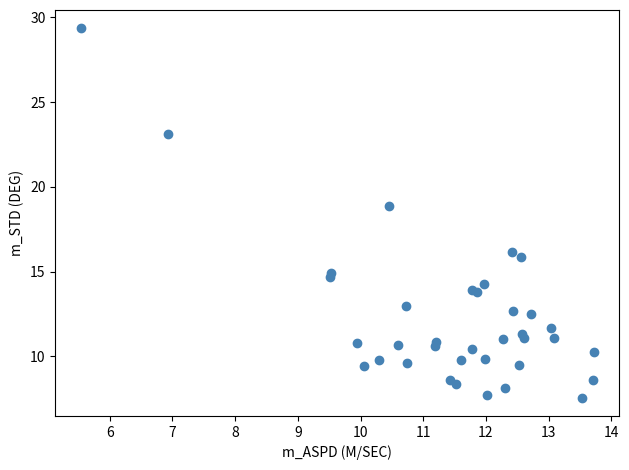

What Y value in the scatter plot is closest to 18?

18.9